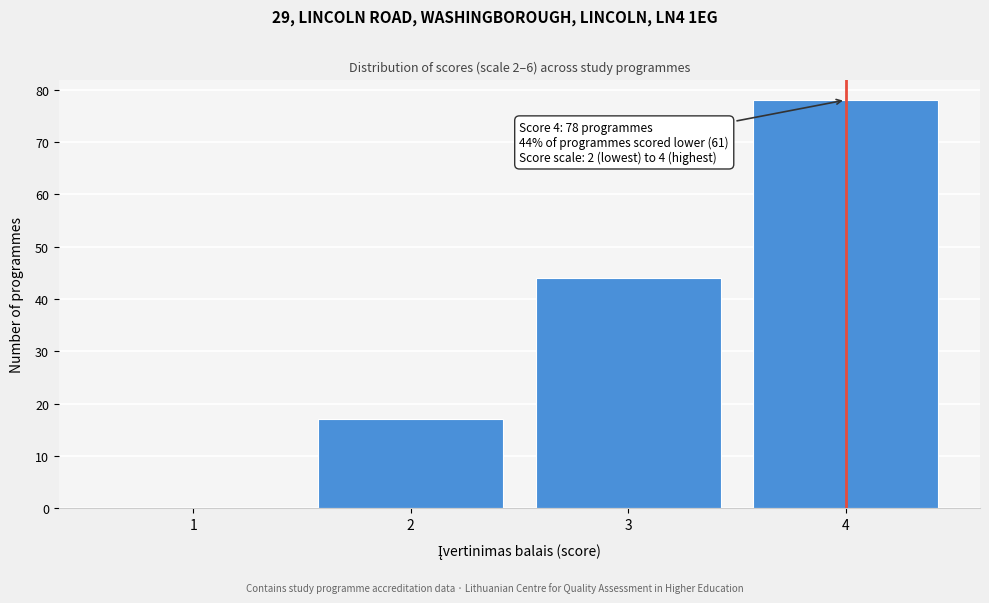

Which range on the x-axis has the tallest bar?

3.5 to 4.5